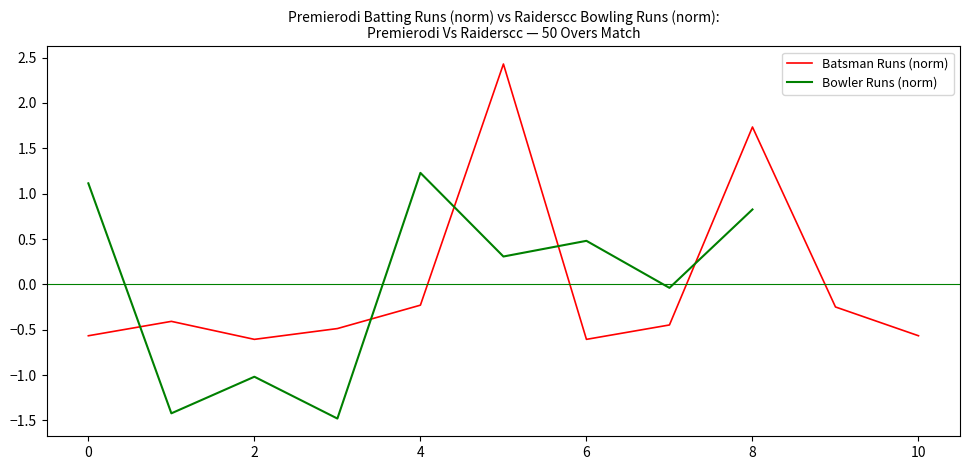

At which label is the value closest to 0?

4.0